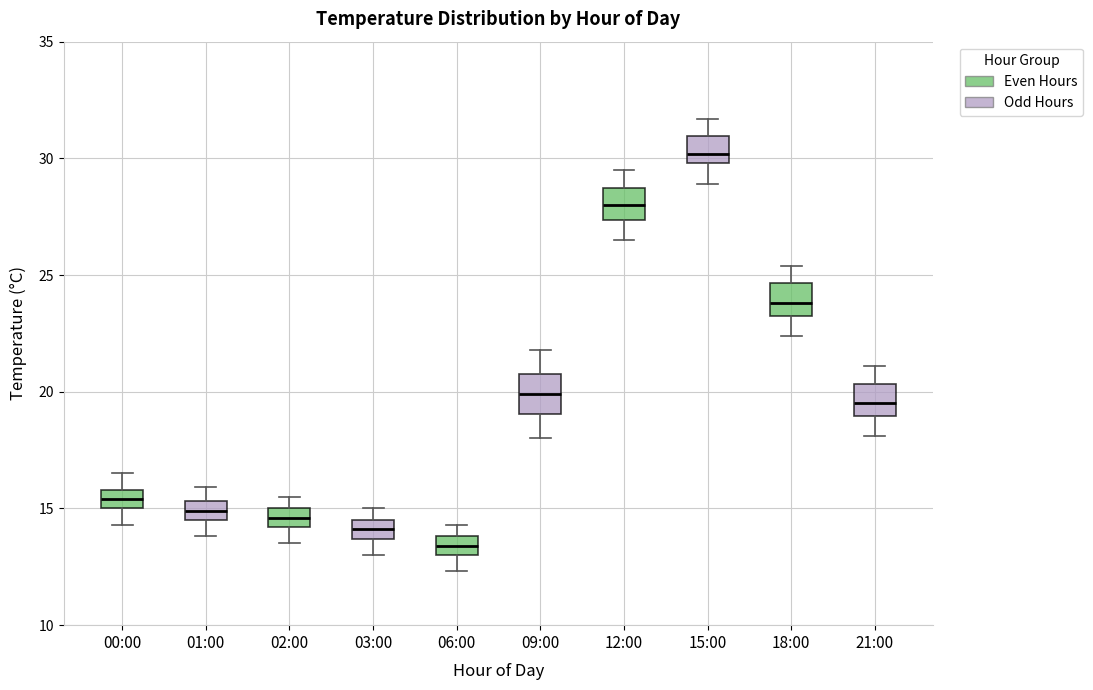

Reading left to right, read every box against the y-axis: the position of its median line, the range the box covers, and the ends of its whiskers. The values are not printed on the chart, so give them approximately, as read against the axis.

00:00: median 15.5, box 15.0 to 16.0, whiskers 14.5 to 16.5
01:00: median 15.0, box 14.5 to 15.5, whiskers 14.0 to 16.0
02:00: median 14.5, box 14.0 to 15.0, whiskers 13.5 to 15.5
03:00: median 14.0, box 13.5 to 14.5, whiskers 13.0 to 15.0
06:00: median 13.5, box 13.0 to 14.0, whiskers 12.5 to 14.5
09:00: median 20.0, box 19.0 to 21.0, whiskers 18.0 to 22.0
12:00: median 28.0, box 27.5 to 29.0, whiskers 26.5 to 29.5
15:00: median 30.0 (just above the box's lower edge), box 30.0 to 31.0, whiskers 29.0 to 31.5
18:00: median 24.0, box 23.5 to 24.5, whiskers 22.5 to 25.5
21:00: median 19.5, box 19.0 to 20.5, whiskers 18.0 to 21.0